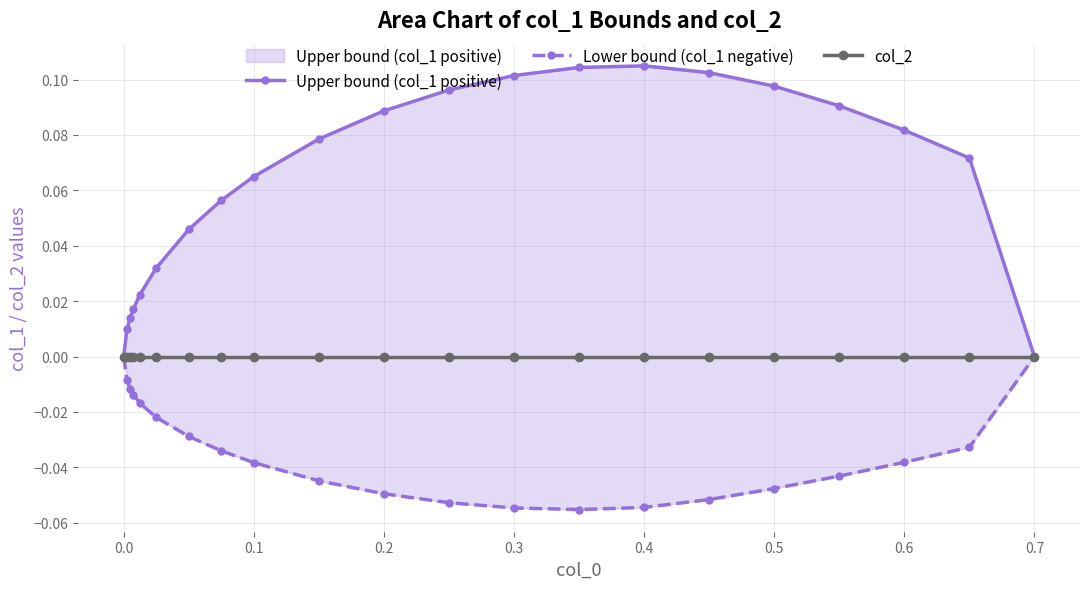

True or false: col_2 and Lower bound (col_1 negative) intersect in this chart.

False